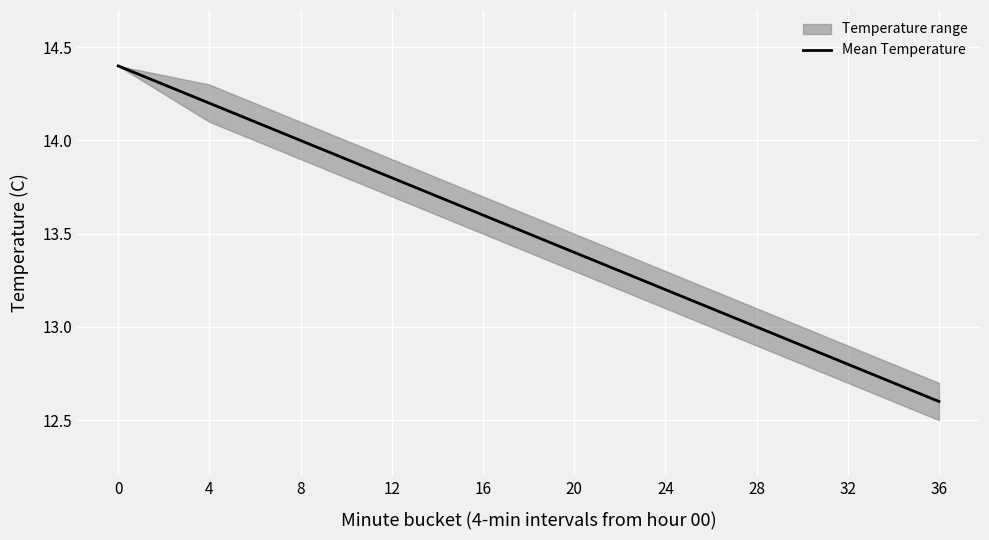

Reading right to left, list all the values displayed in this chart.

12.6	12.8	13.0	13.2	13.4	13.6	13.8	14.0	14.2	14.4